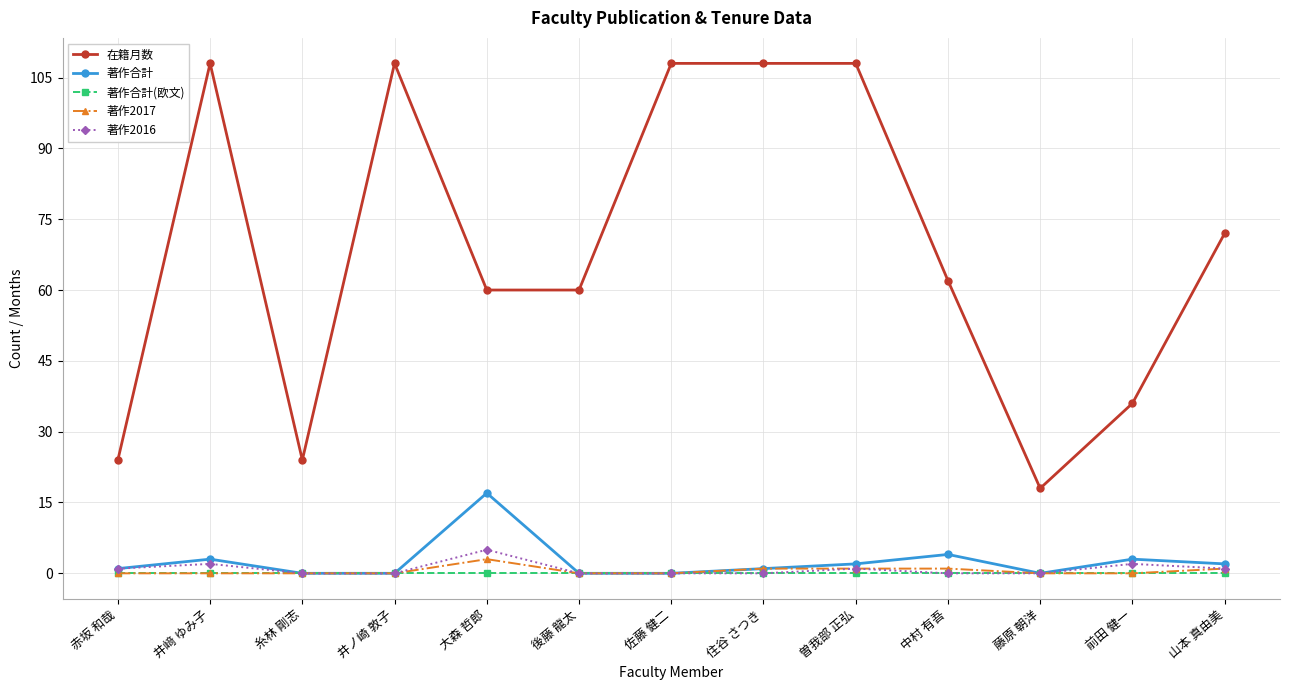

Reading left to right, what are all the values shown in this chart?

在籍月数: 24	108	24	108	60	60	108	108	108	62	18	36	72
著作合計: 1	3	0	0	17	0	0	1	2	4	0	3	2
著作合計(欧文): 0	0	0	0	0	0	0	0	0	0	0	0	0
著作2017: 0	0	0	0	3	0	0	1	1	1	0	0	1
著作2016: 1	2	0	0	5	0	0	0	1	0	0	2	1